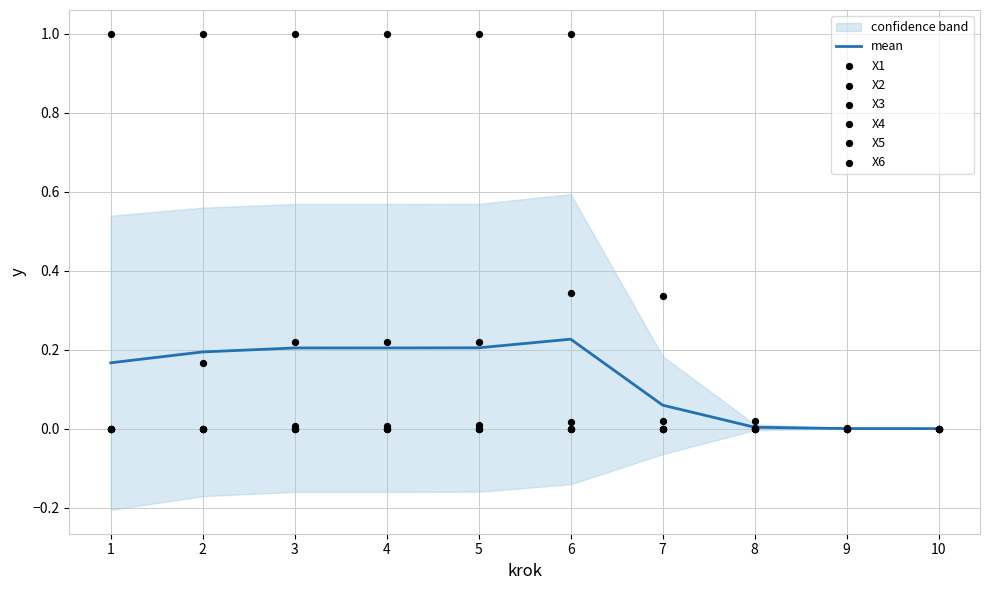

Which series has the largest total across all categories?

X5